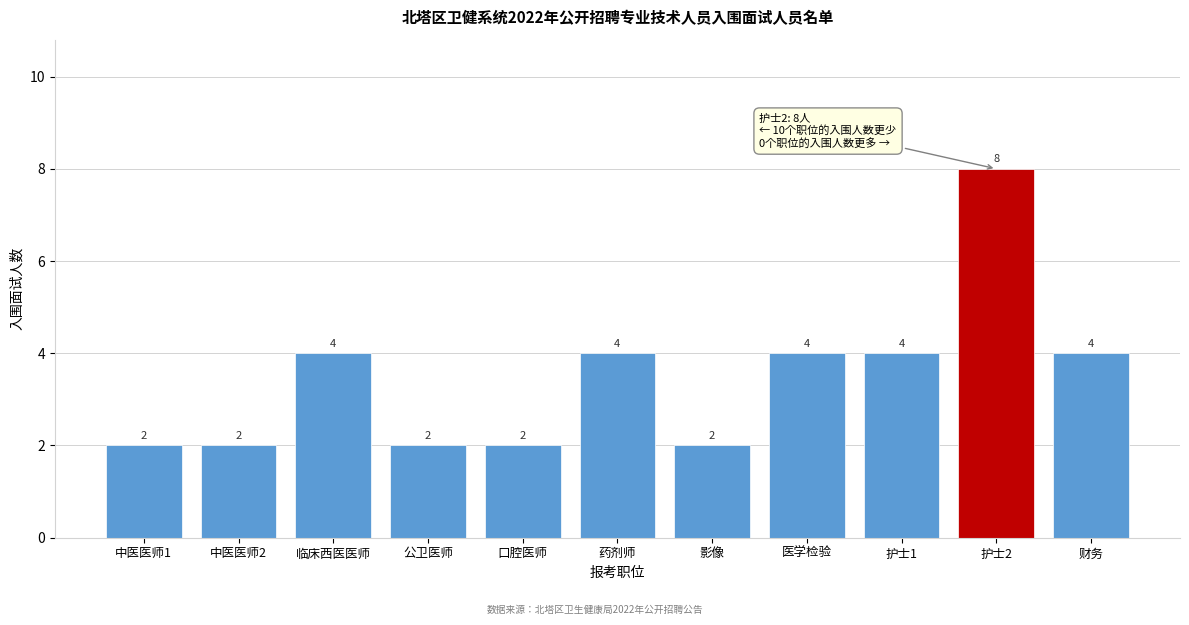

Reading left to right, extract all data points from this chart.

中医医师1=2	中医医师2=2	临床西医医师=4	公卫医师=2	口腔医师=2	药剂师=4	影像=2	医学检验=4	护士1=4	护士2=8	财务=4